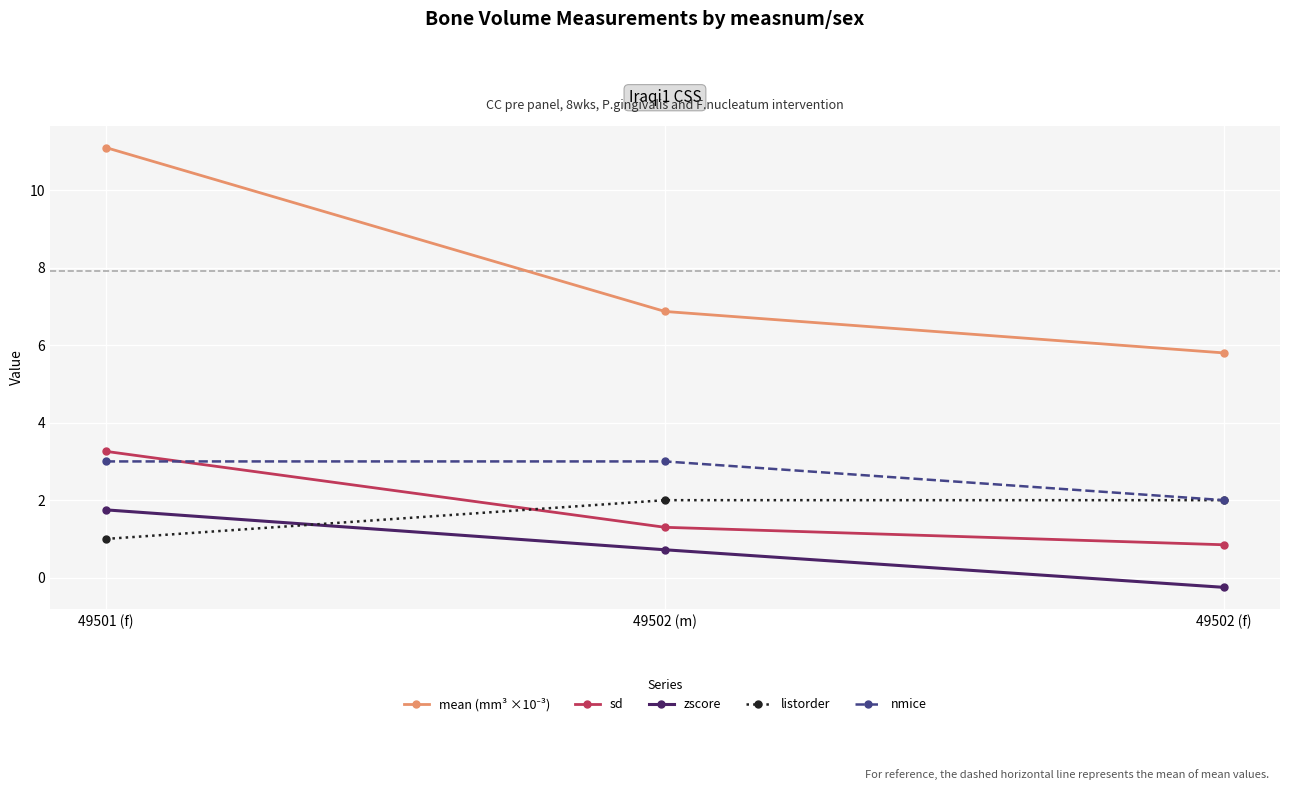

What value does the sd series have at 49502 (f)?

0.8